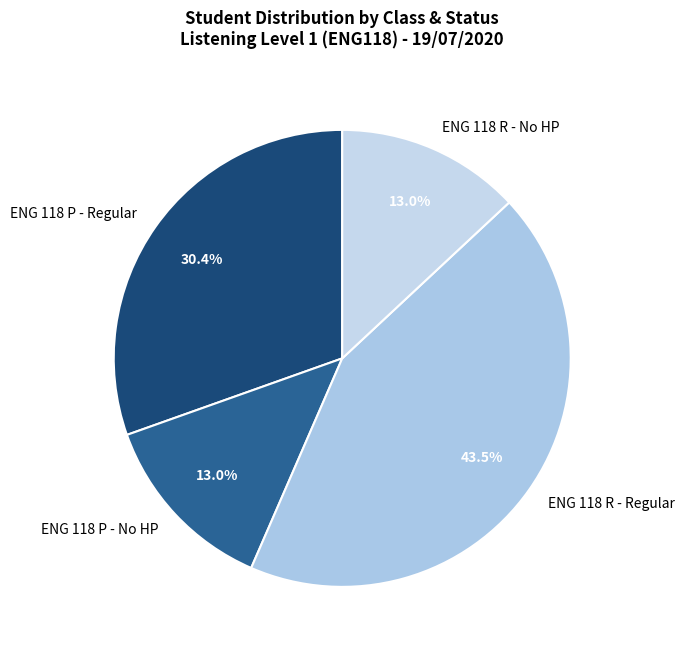

How much of the chart is everything except ENG 118 P - Regular?

69.6%